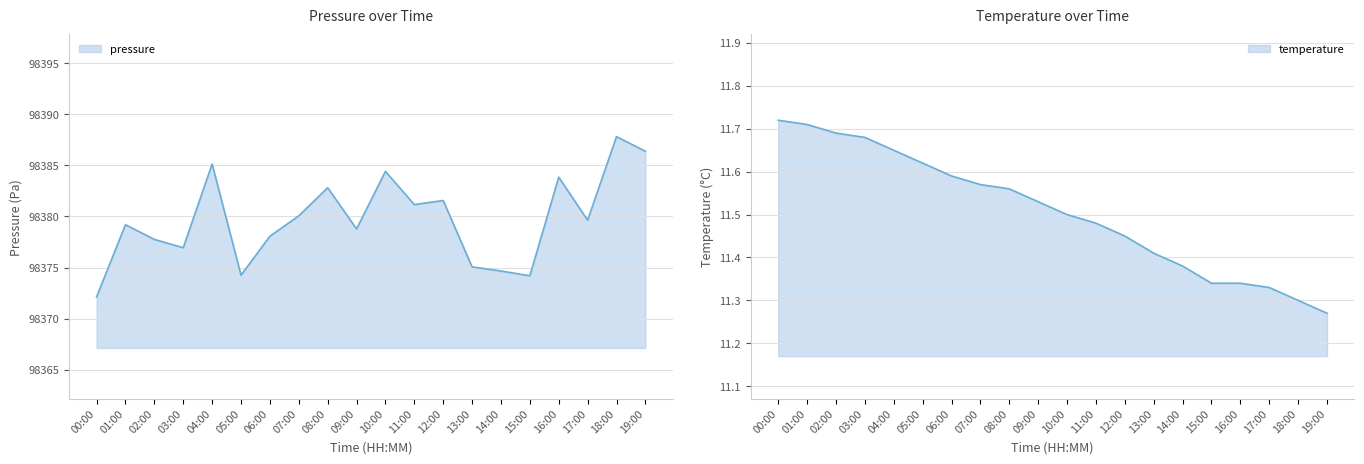

What is the label of the 17th point from the right?

03:00